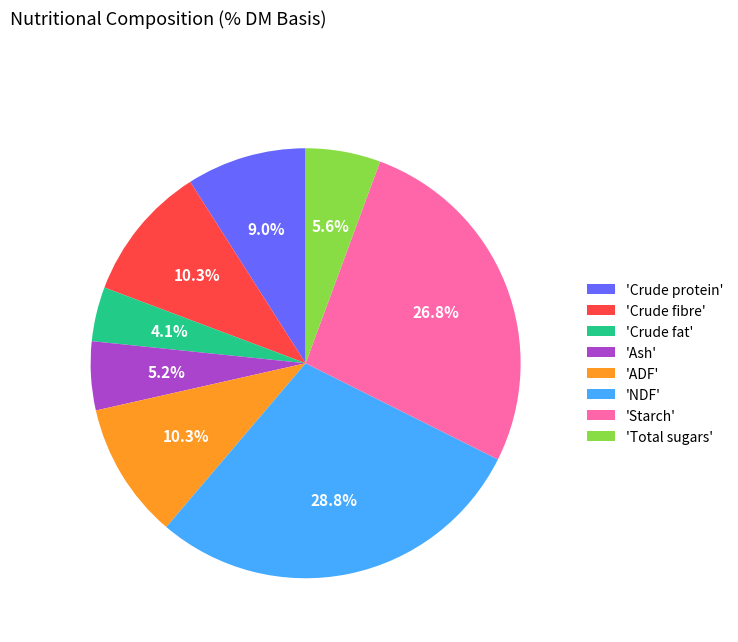

What is the largest slice in the pie chart?

'NDF'